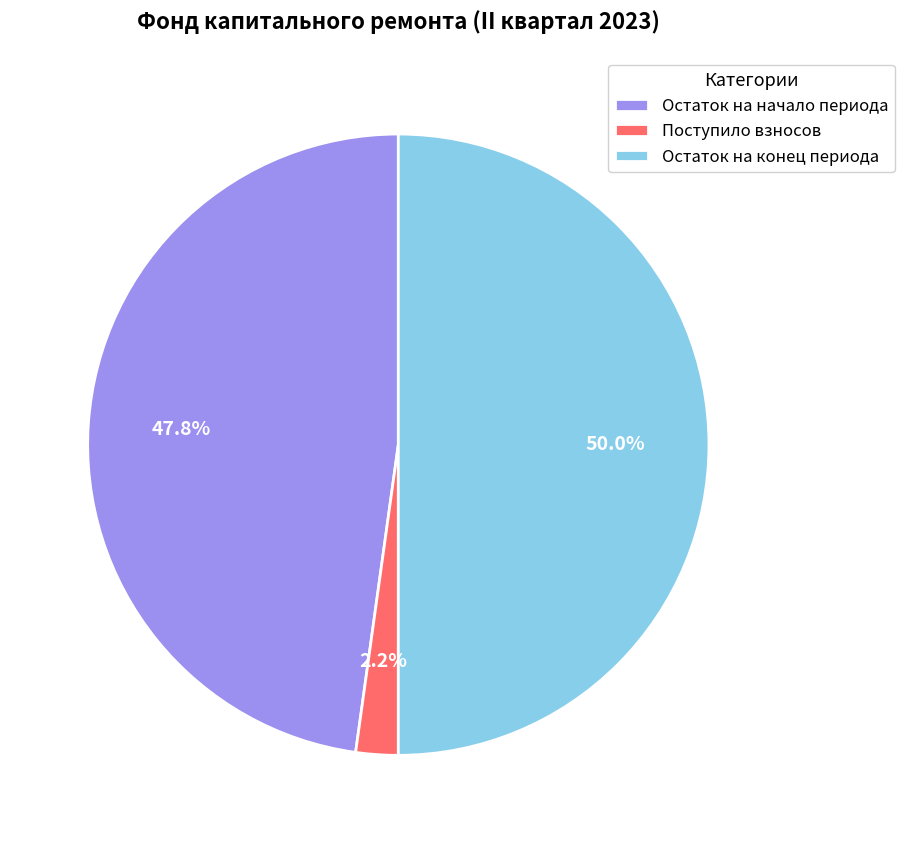

To the nearest percent, what is the average slice percentage?

33%